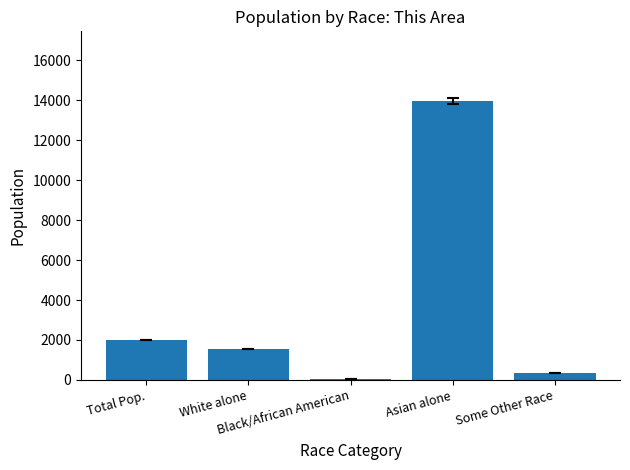

How many series are shown in this chart?

1